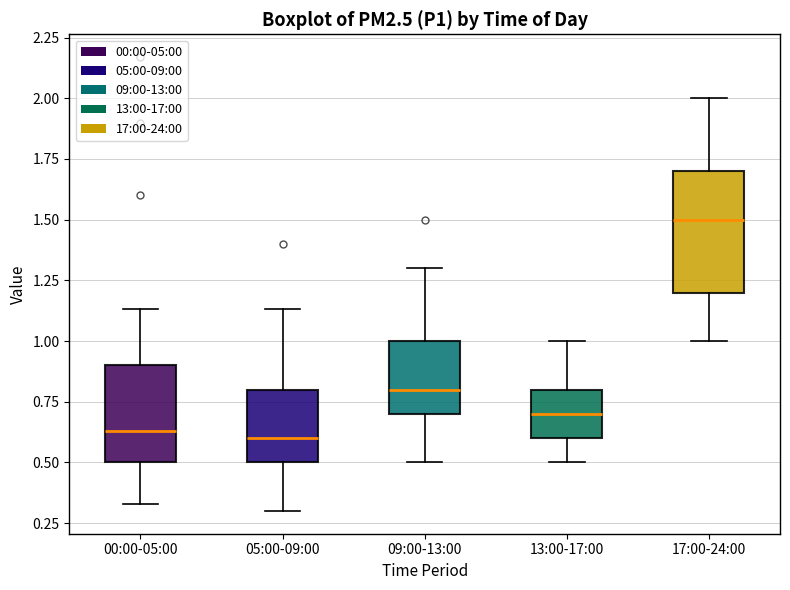

Where is the lower edge of the box for 00:00-05:00 on the y-axis? The values are not printed on the chart, so give them approximately, as read against the axis.

0.50